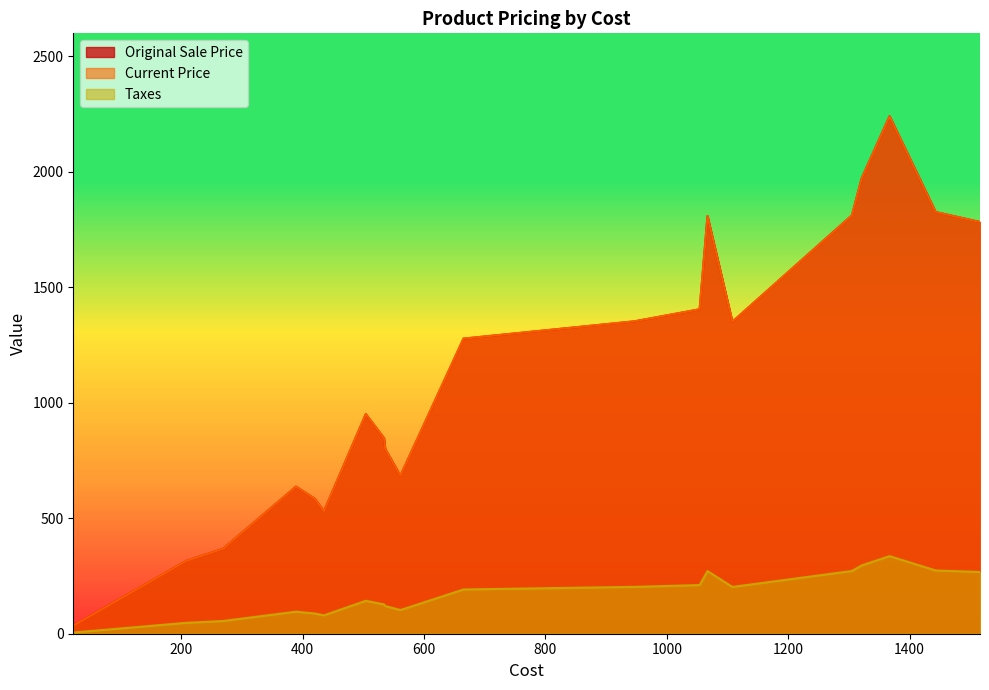

The value of Taxes at 14 is 157.8. True or false?

False